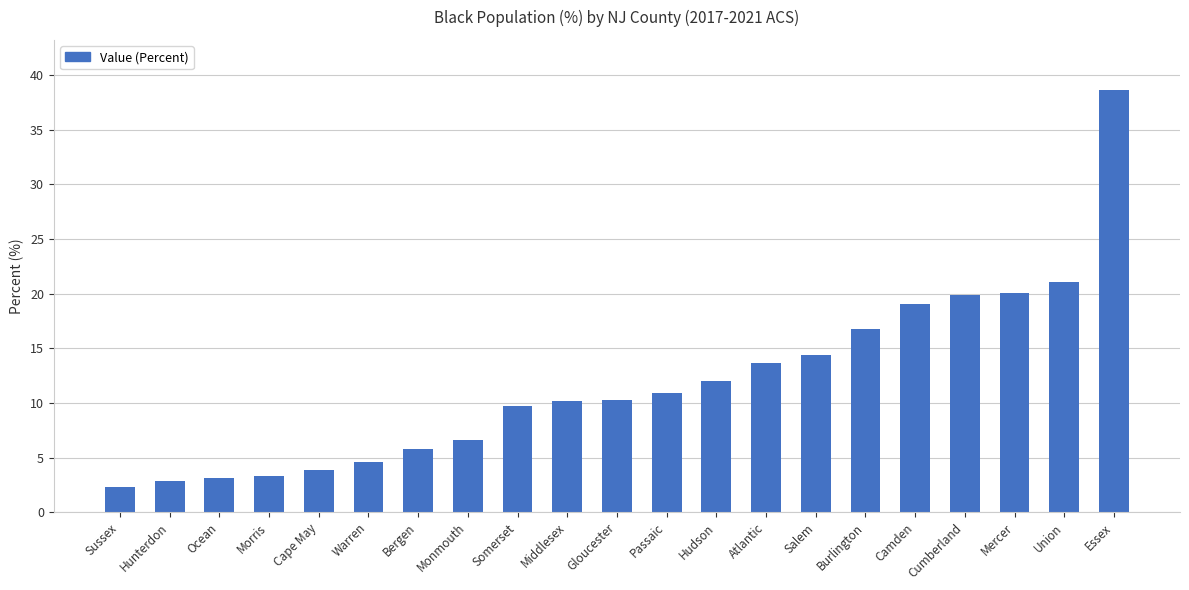

What value does the data have at Burlington?

16.8